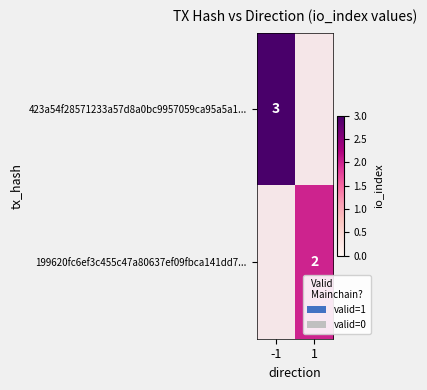

The 199620fc6ef3c455c47a80637ef09fbca141dd7... series shows 1 at 1. True or false?

False